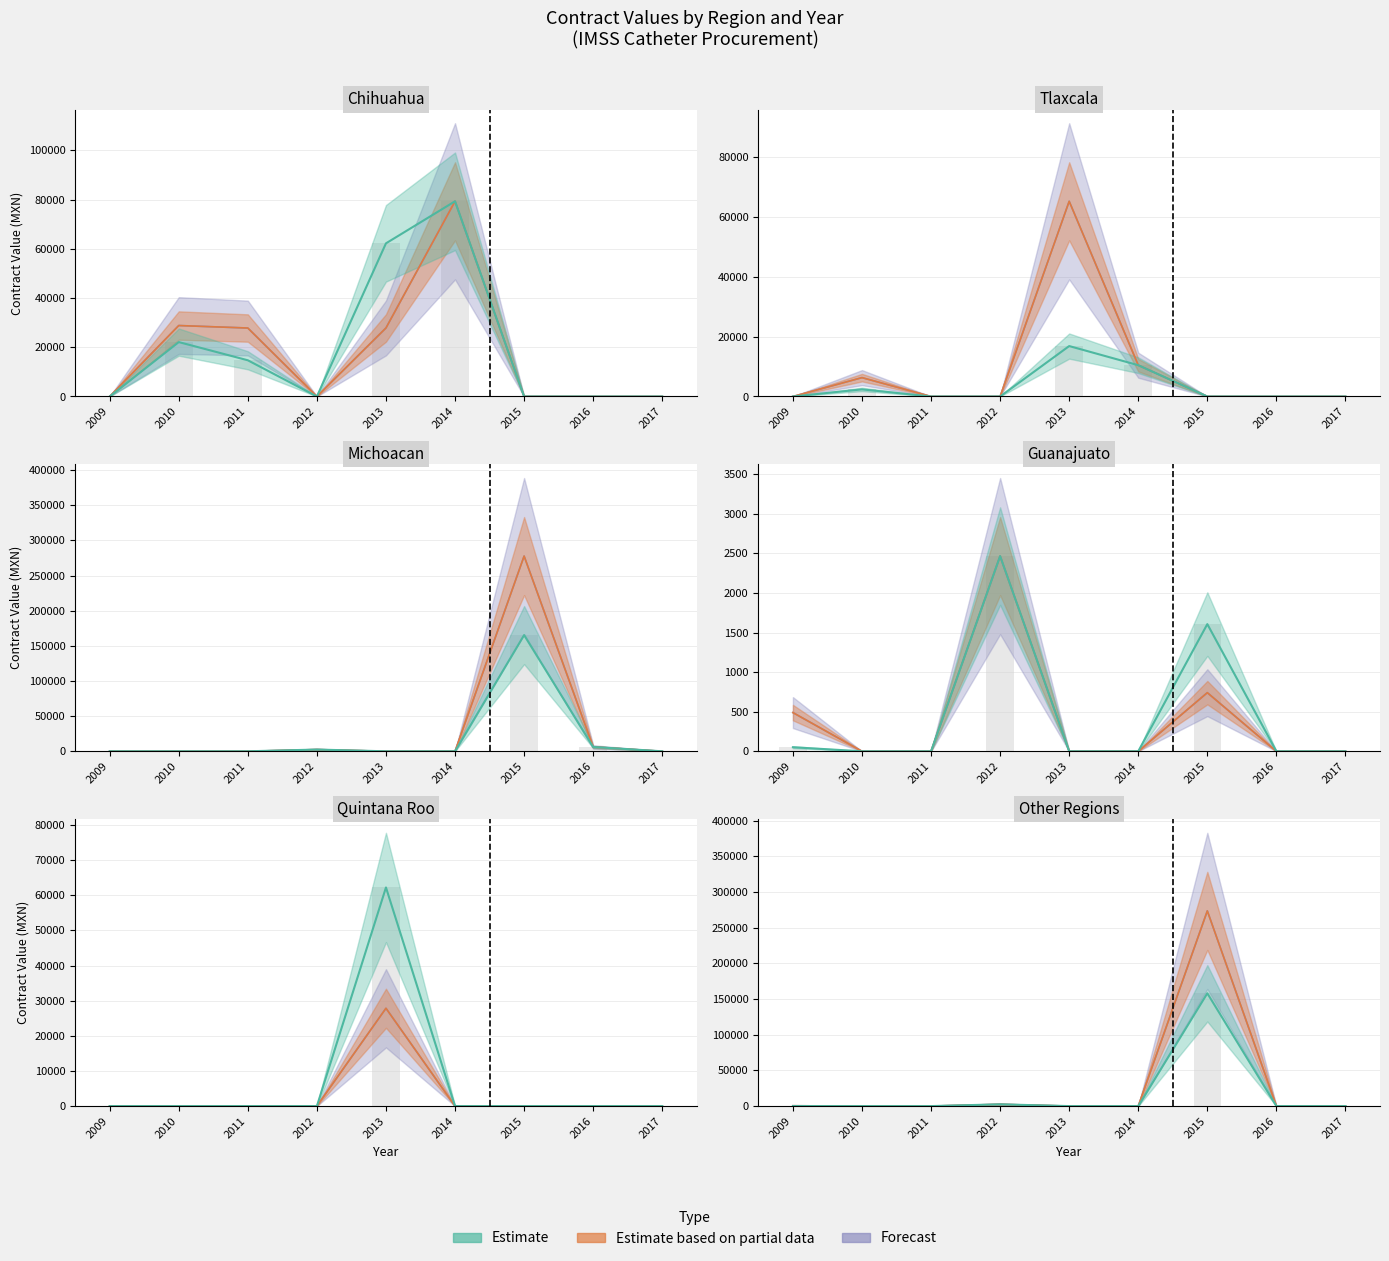

What is the difference between the maximum and minimum values in the contracts.items.valueMxIMSS series?

273178.7